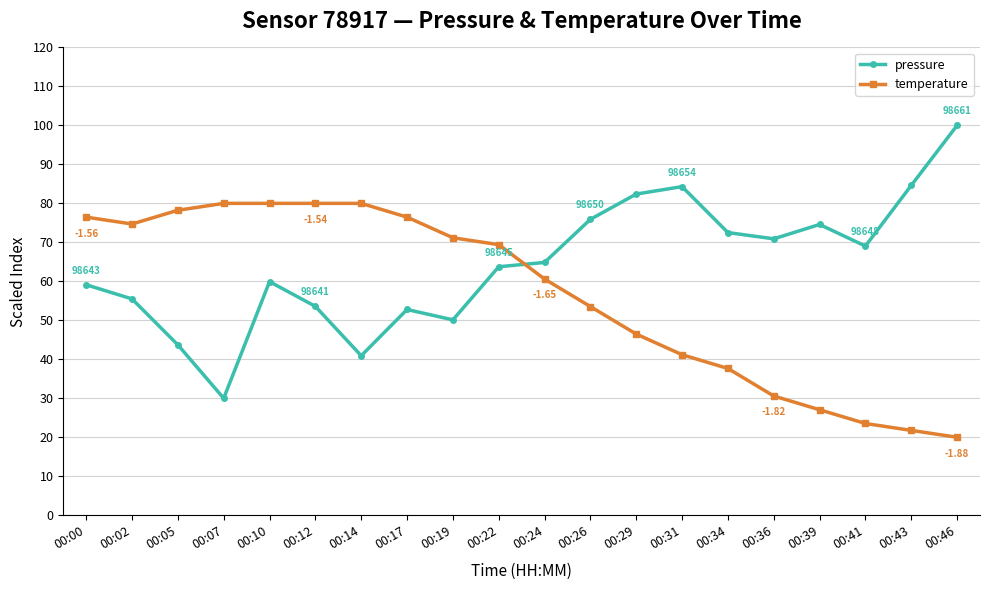

What is the value of the temperature point at the 15th from the left?

37.6